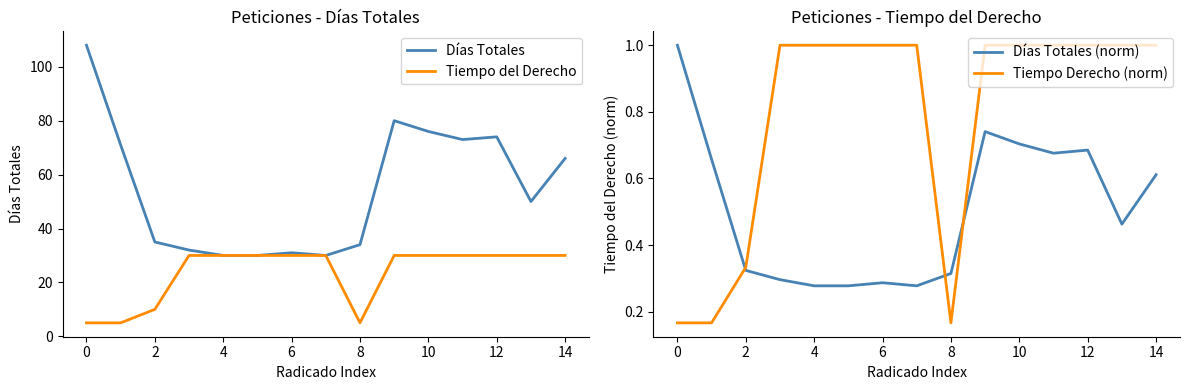

The value of Días Totales at 4 is 30. True or false?

True